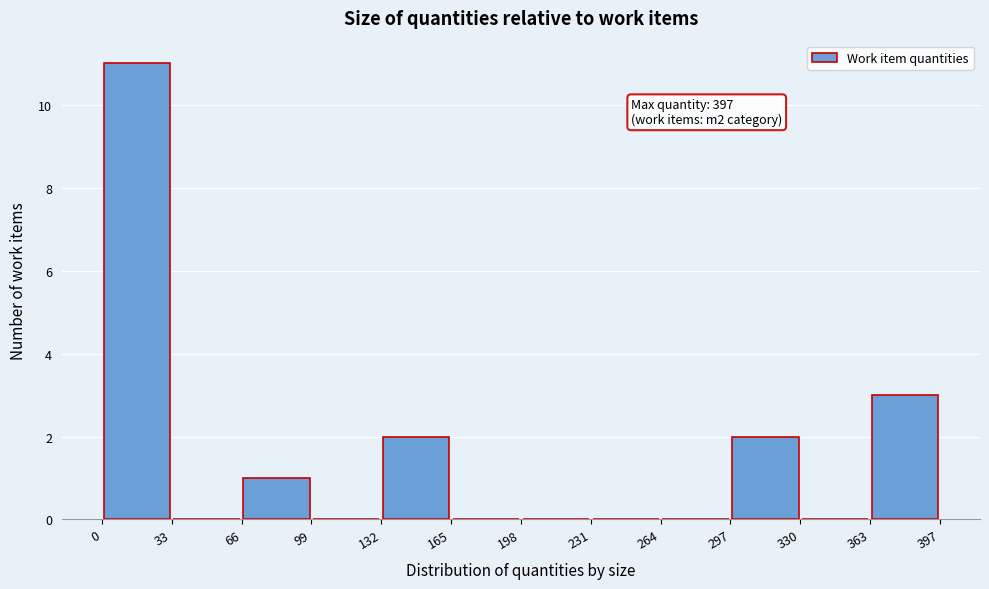

Which range on the x-axis has the tallest bar?

0 to 33